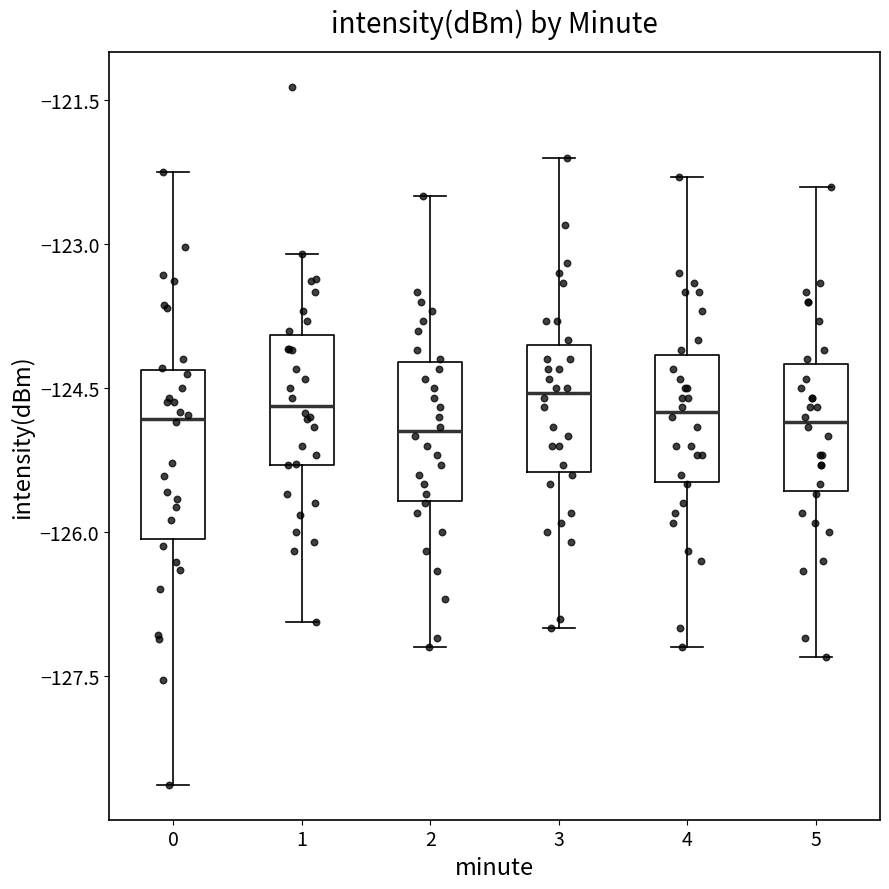

Reading left to right, read every box against the y-axis: the position of its median line, the range the box covers, and the ends of its whiskers. The values are not printed on the chart, so give them approximately, as read against the axis.

0: median -124.8, box -126.0 to -124.4, whiskers -128.6 to -122.2
1: median -124.6, box -125.2 to -124.0, whiskers -127.0 to -123.0
2: median -125.0, box -125.6 to -124.2, whiskers -127.2 to -122.4
3: median -124.6, box -125.4 to -124.0, whiskers -127.0 to -122.0
4: median -124.8, box -125.4 to -124.2, whiskers -127.2 to -122.2
5: median -124.8, box -125.6 to -124.2, whiskers -127.2 to -122.4